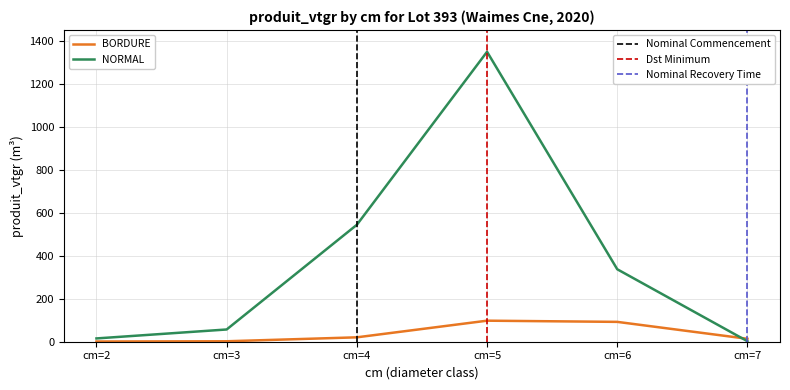

What is the greatest value displayed?

1348.4